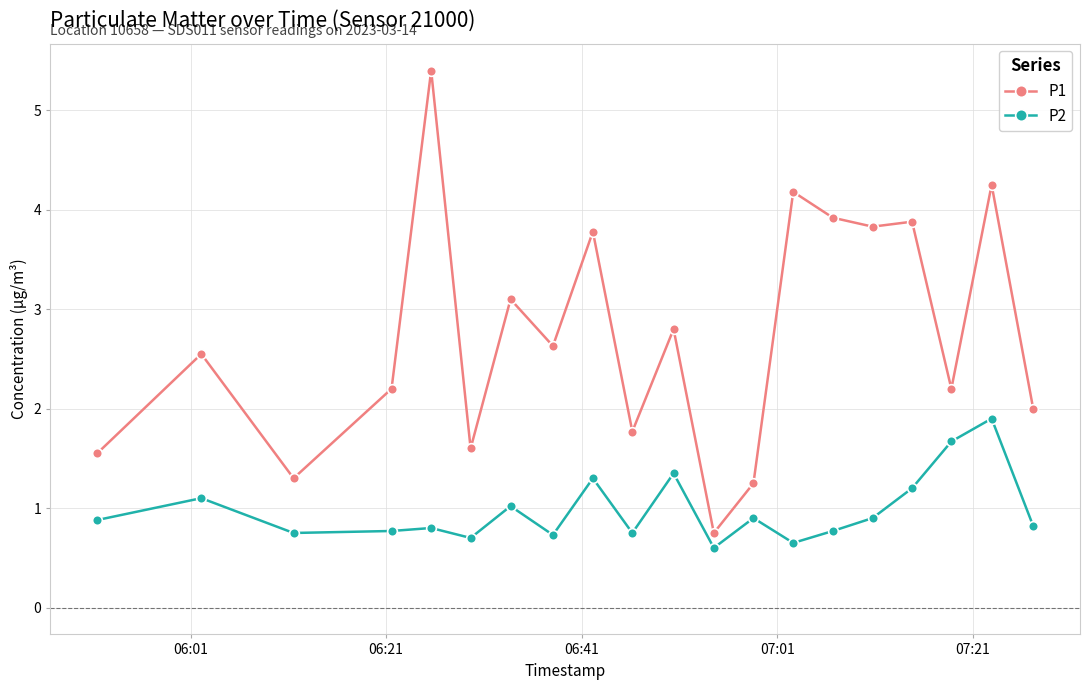

Which series has the widest spread of values?

P1